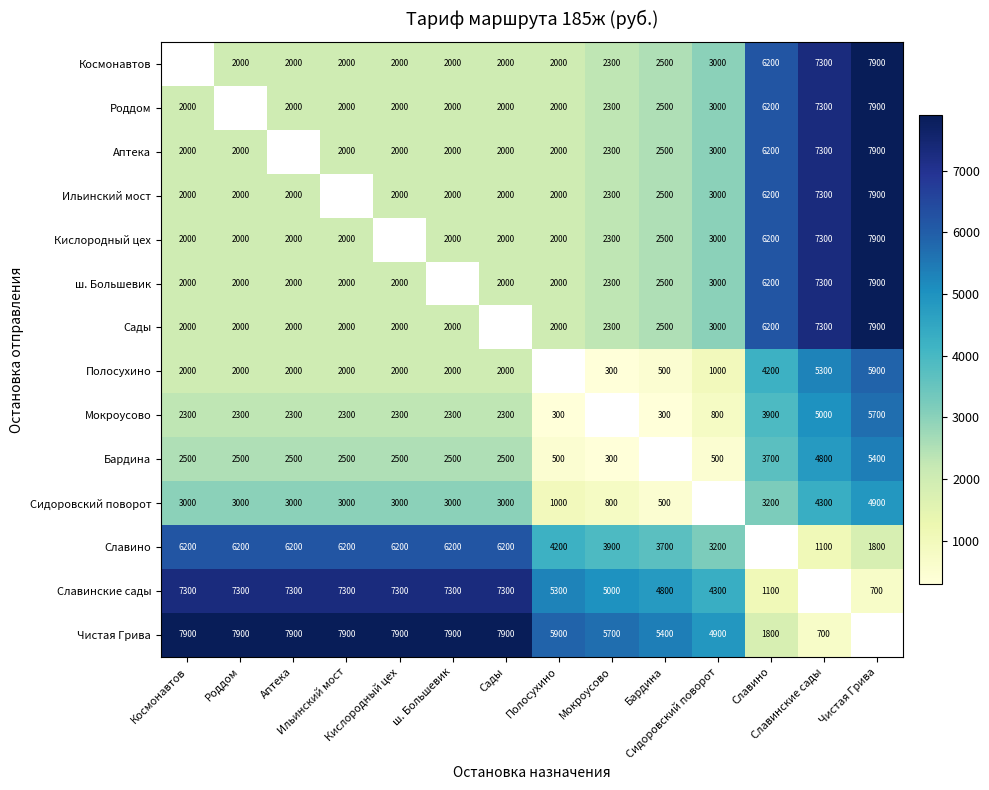

What is the greatest value displayed?

7900.0